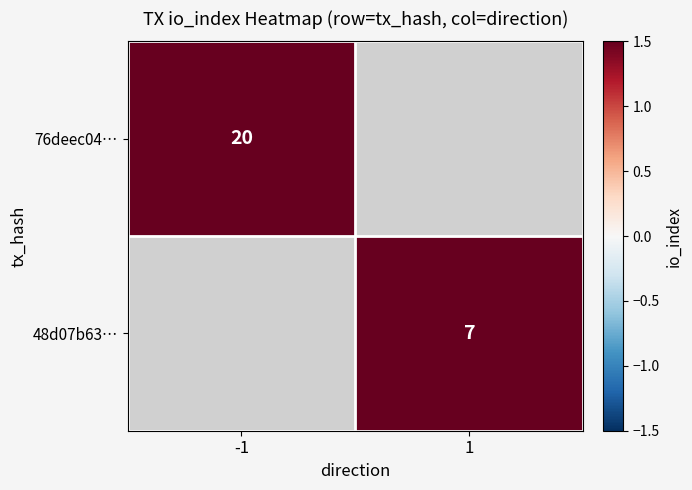

How many distinct data groups are displayed?

2